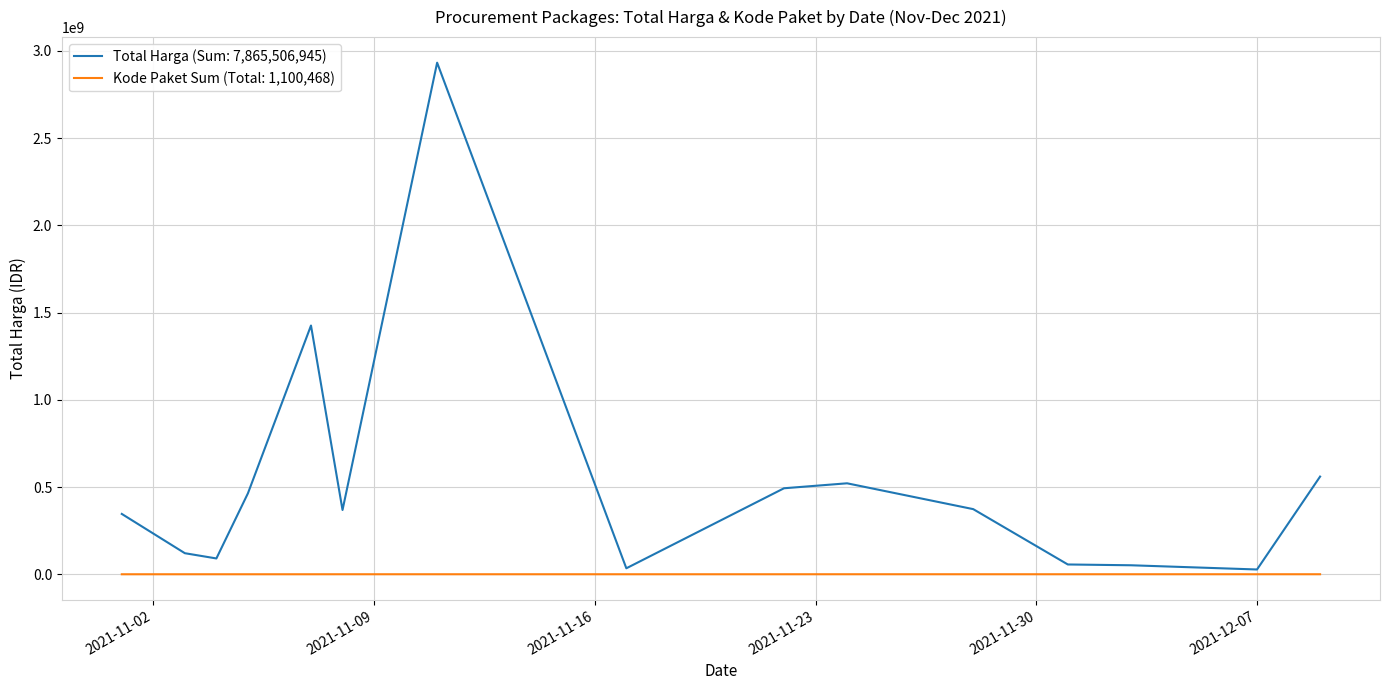

What is the minimum value shown in the chart?

1139